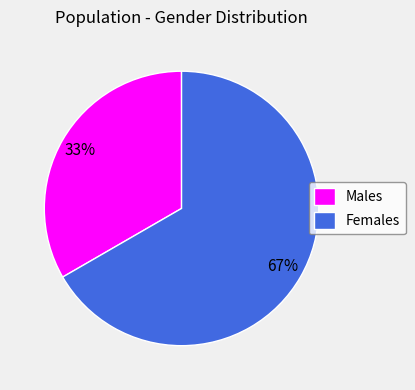

Approximately how many times larger is the value at Males compared to Females?

0.5